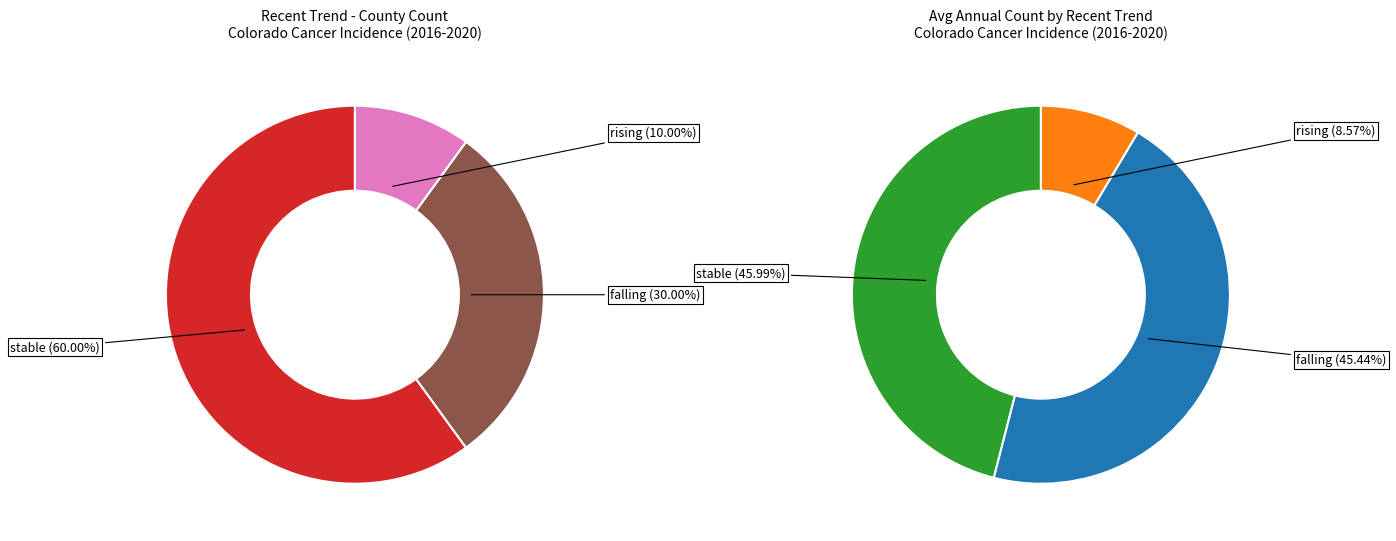

What is the smallest slice in the pie chart?

rising